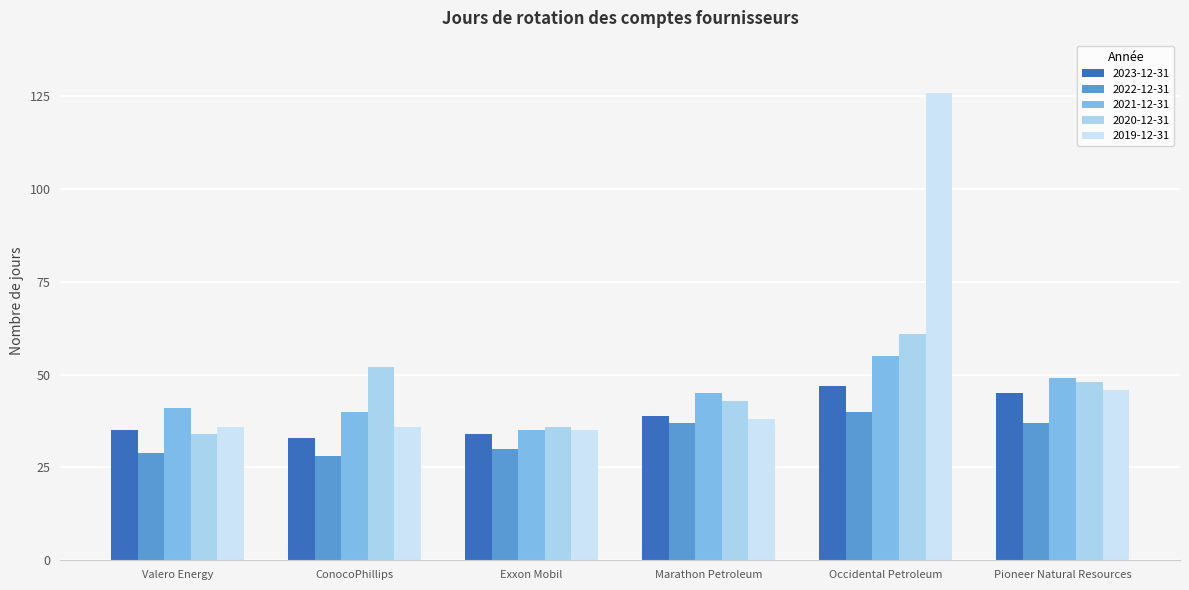

What is the difference between the second highest and minimum values in the 2021-12-31 series?

14